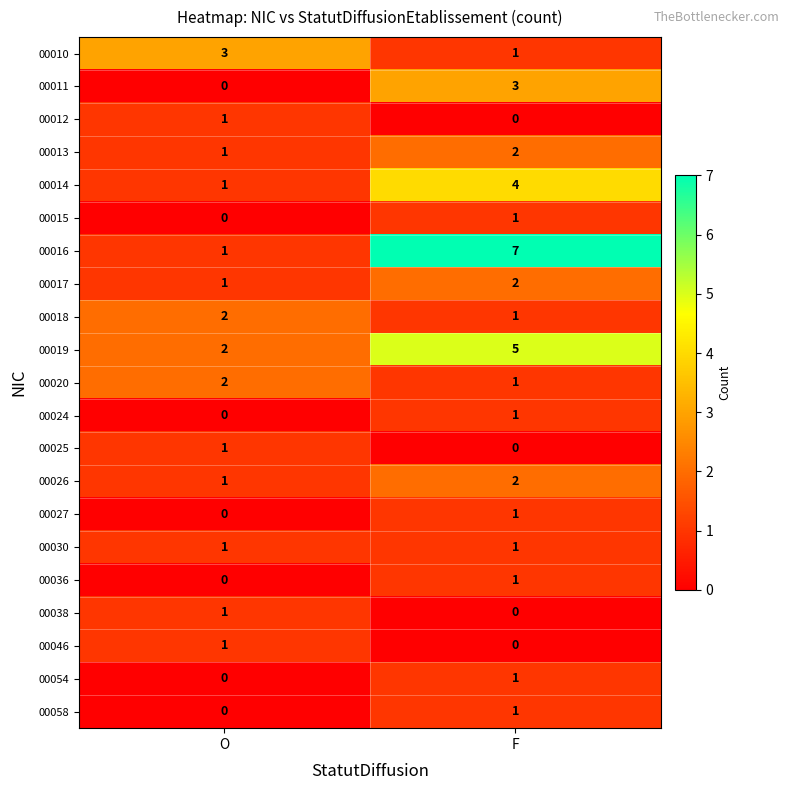

The 00030 series shows 1 at O. True or false?

True